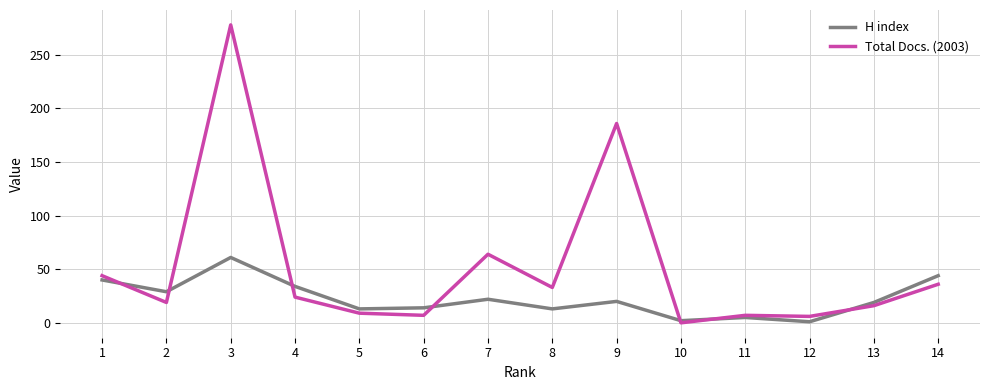

Which series has the largest range (max minus min)?

Total Docs. (2003)